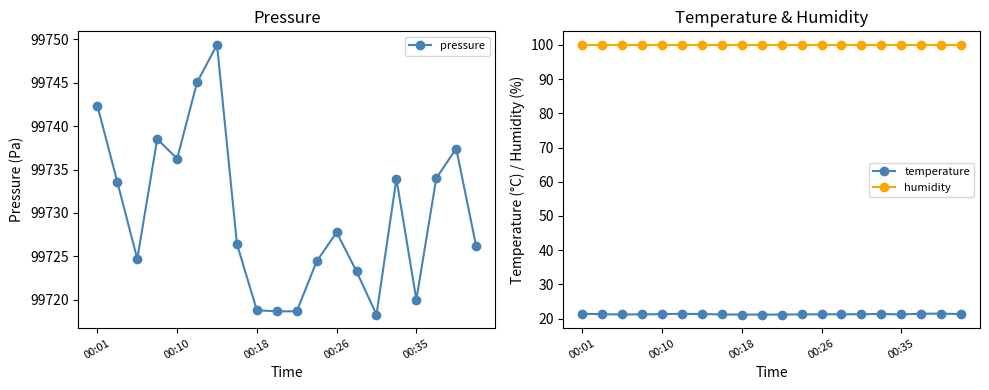

True or false: pressure has a value of 153481.2 at 9.

False